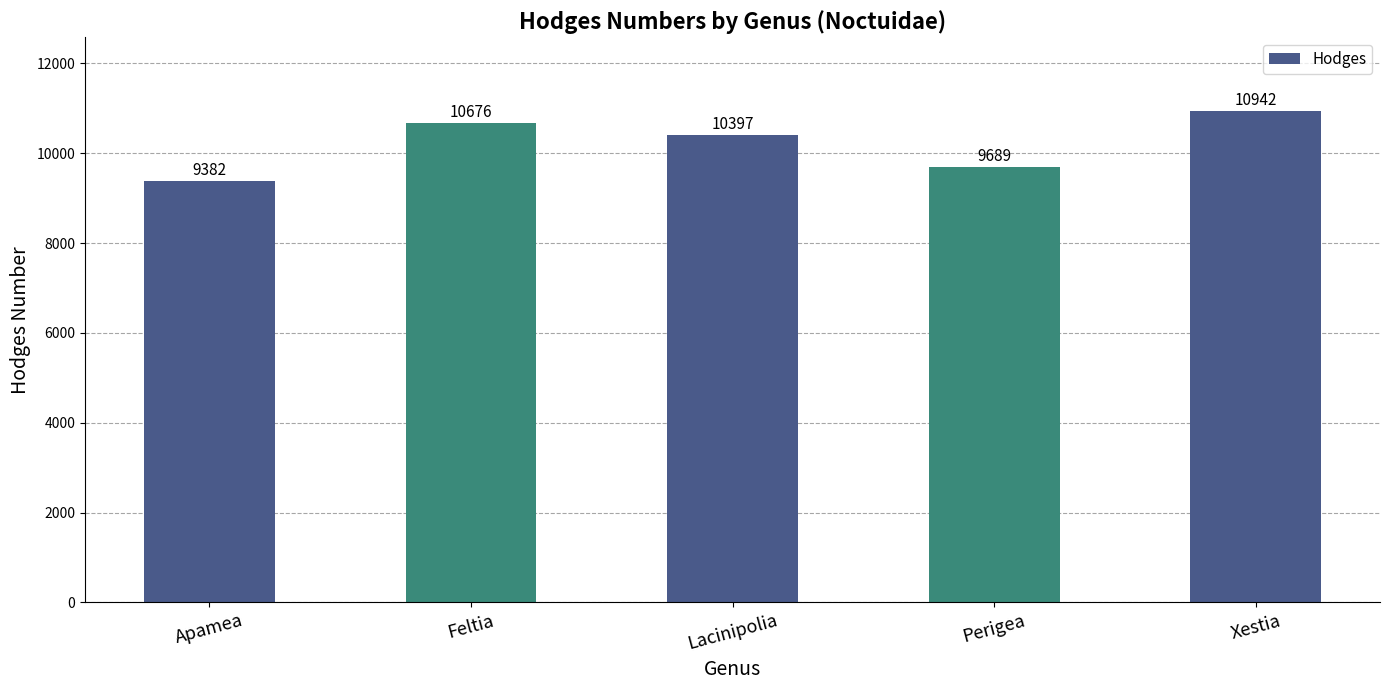

How many data points does each series have?

5